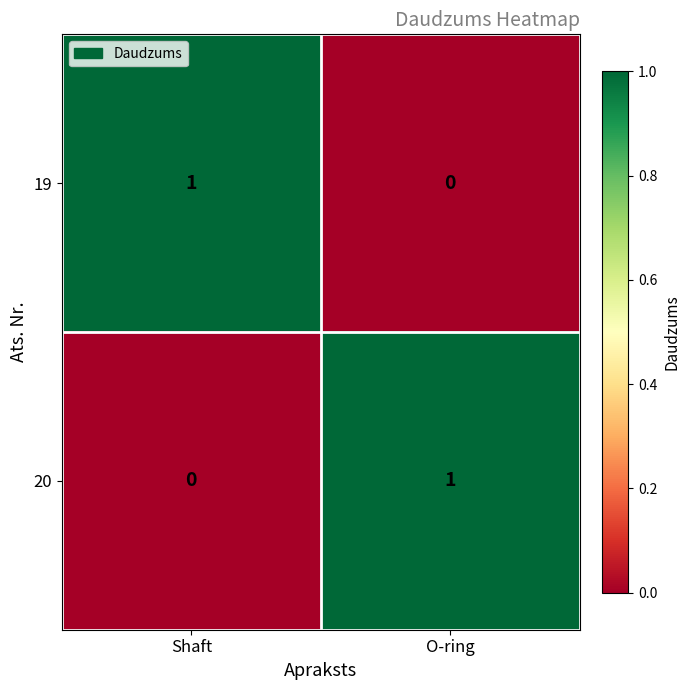

Rank the categories by 20 value from lowest to highest.

Shaft, O-ring